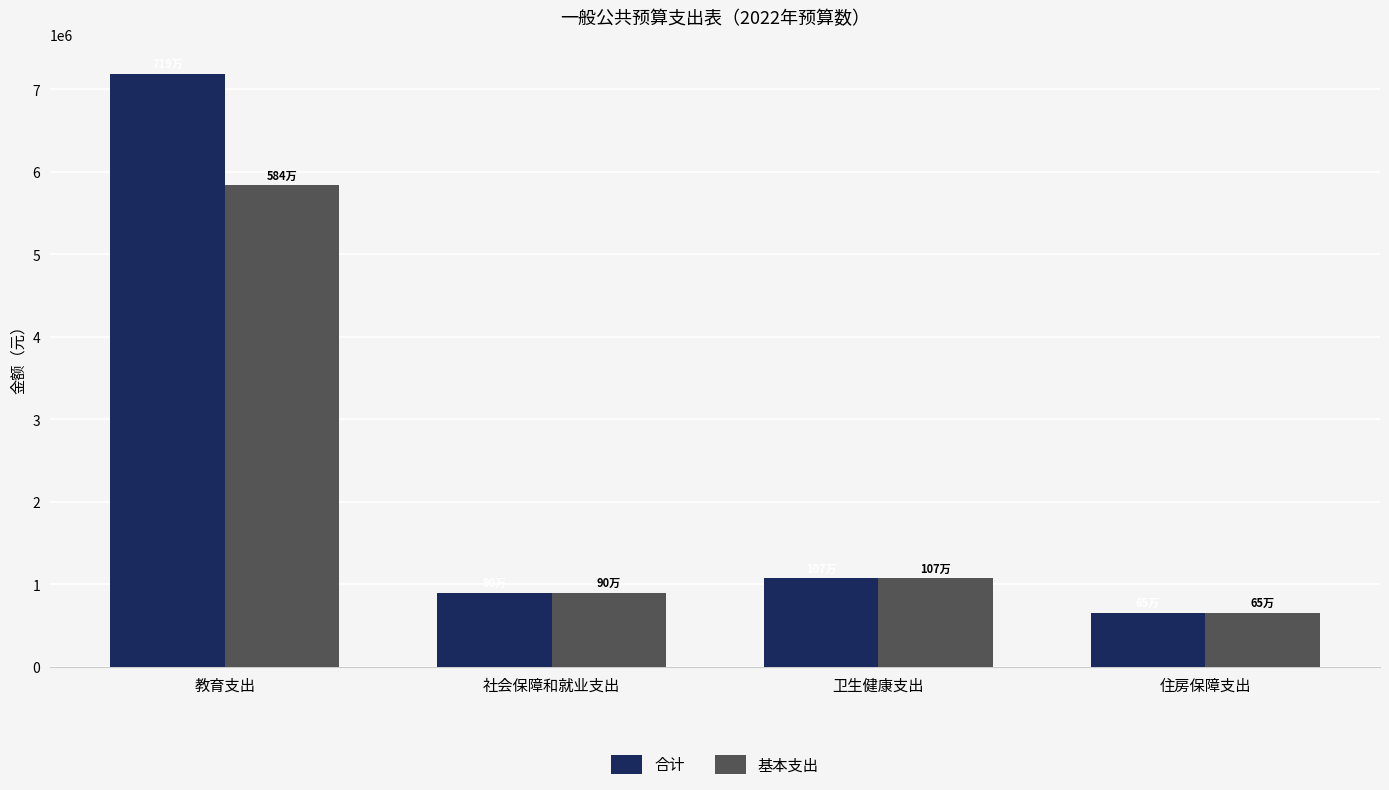

Are the bars horizontal?

No